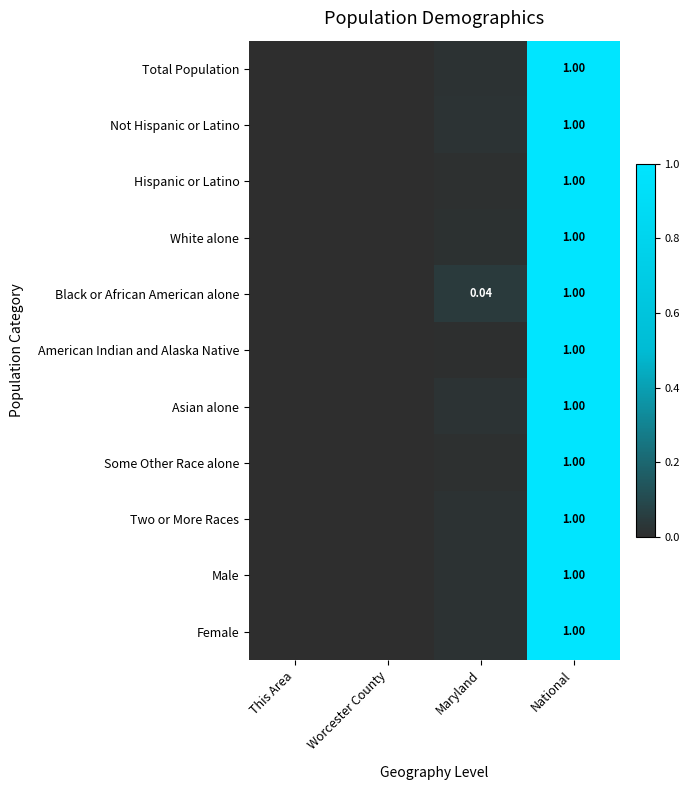

What is the average value of the Male series?

0.3